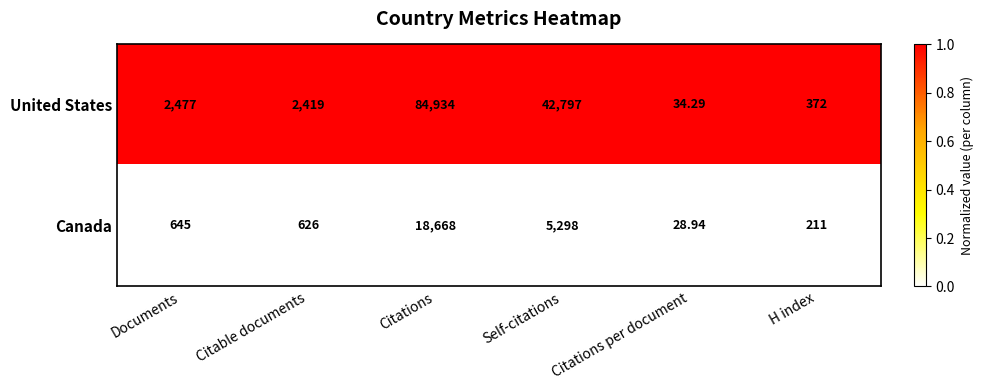

What is the maximum value shown in the chart?

84934.0